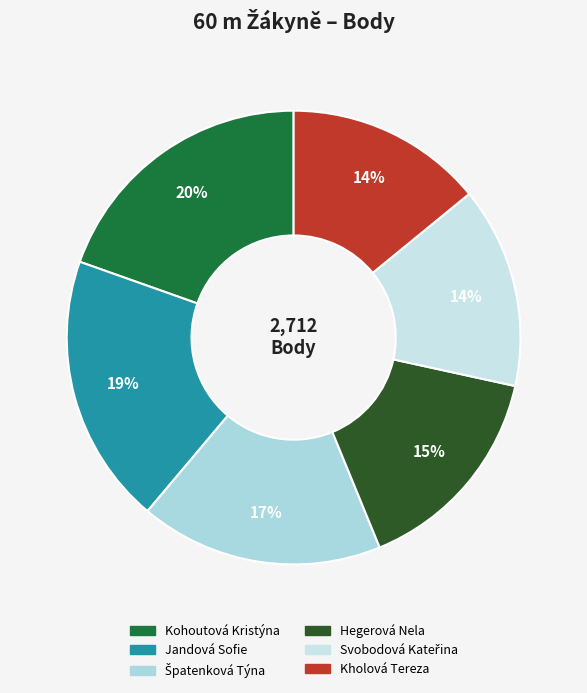

Is there any slice that represents more than half of the pie?

No